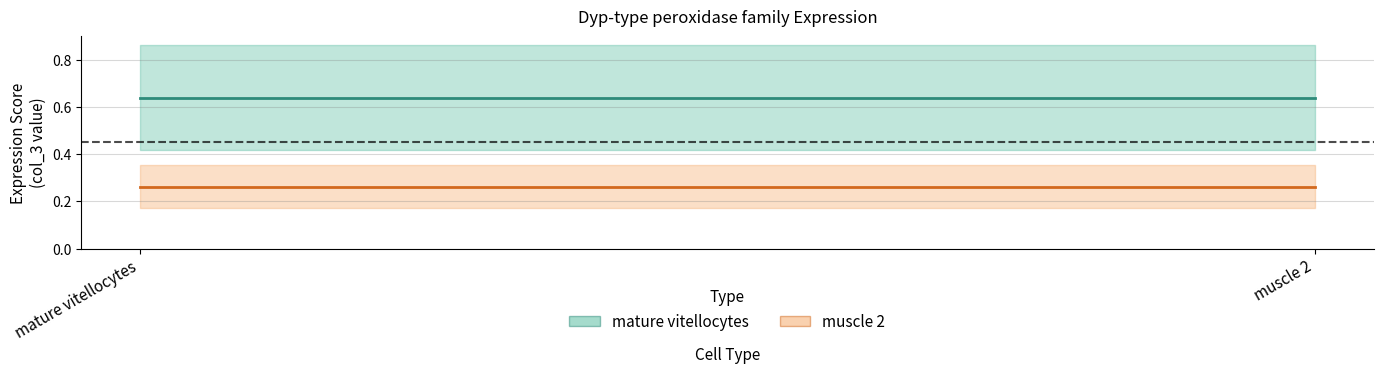

Reading right to left, what are all the values shown in this chart?

mature vitellocytes: 0.6	0.6
muscle 2: 0.3	0.3